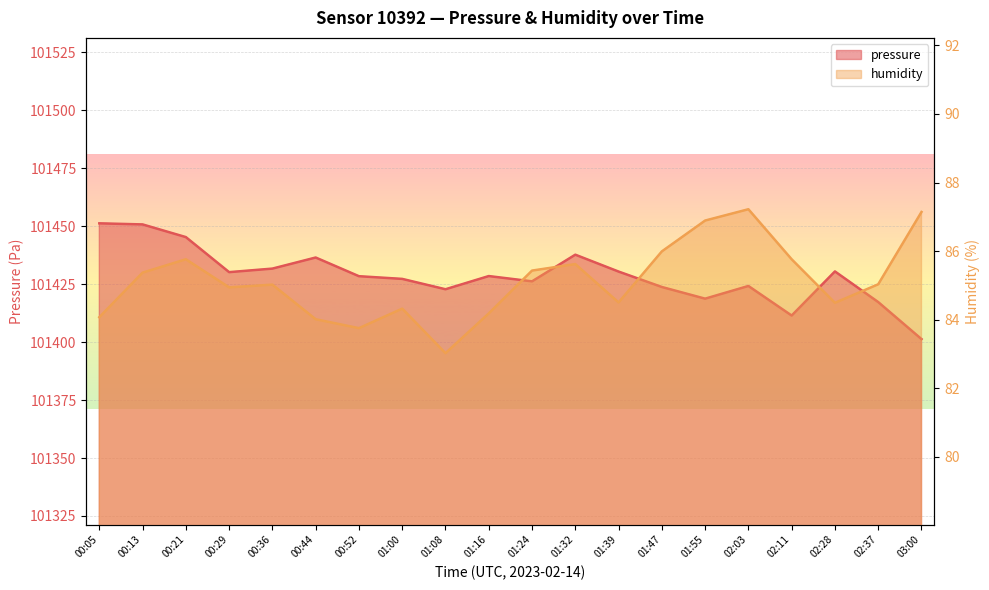

Is the value of humidity at 03:00 greater than the value of pressure at 01:32?

No